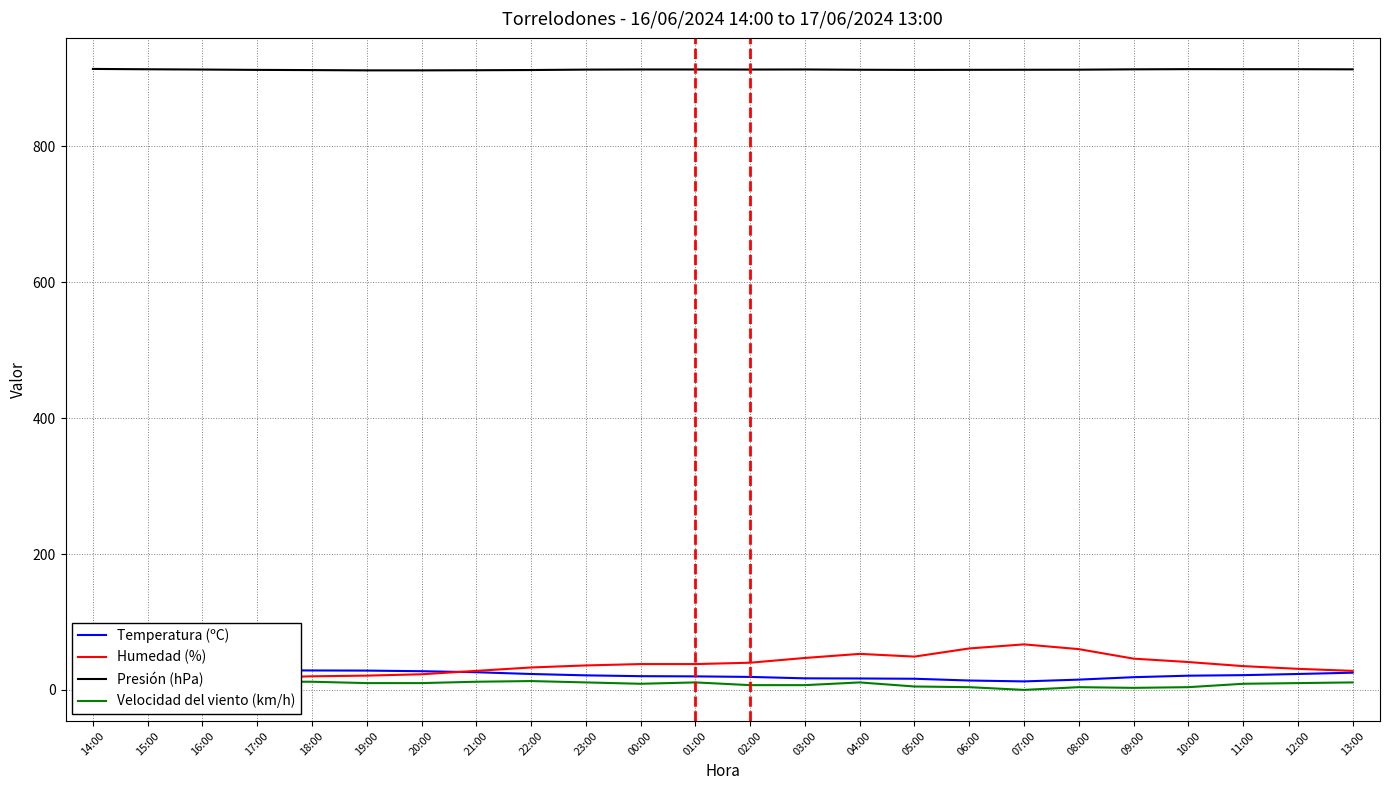

Count the number of categories in the chart.

24